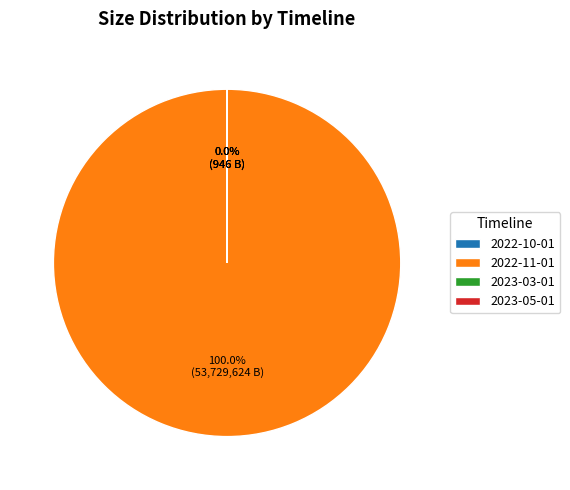

To the nearest percent, what is the difference between the largest and smallest slice percentages?

100%